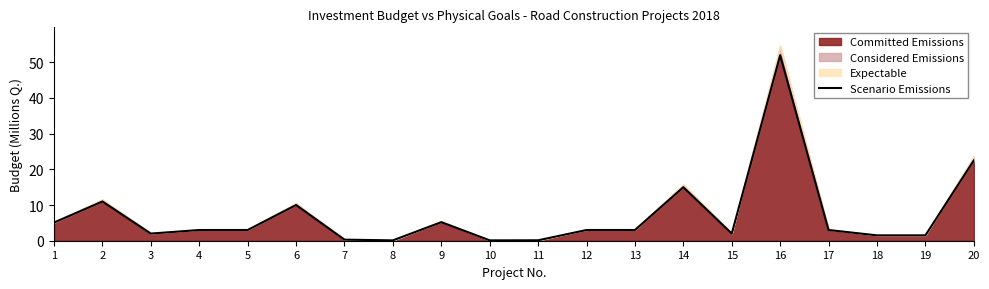

Does the chart have visible grid lines?

No